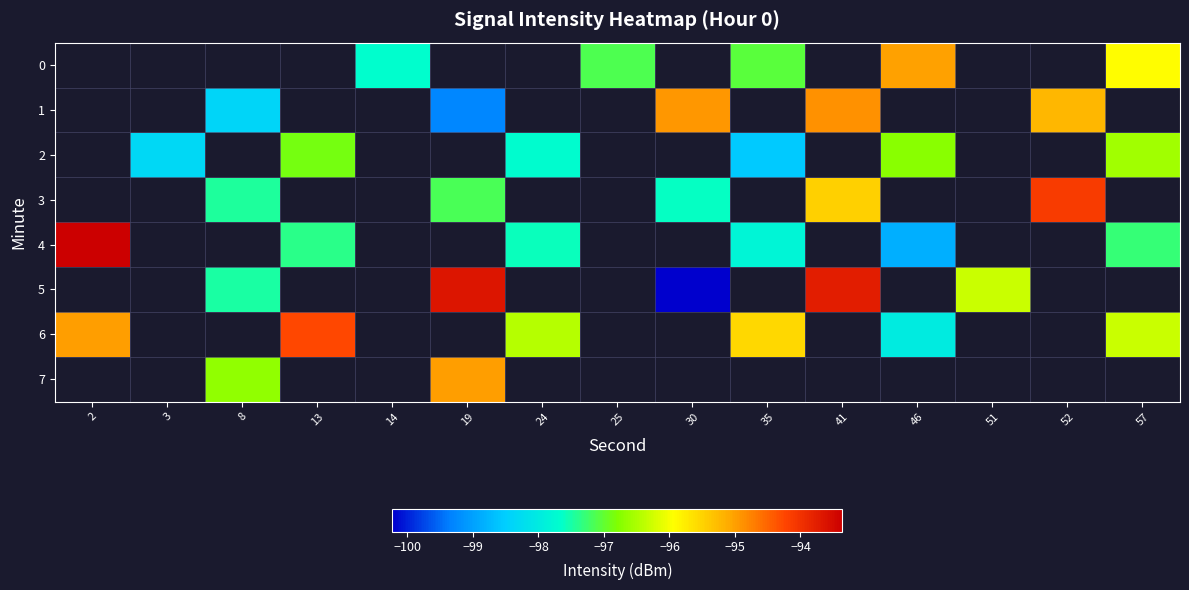

Is the value of 1 at 30 greater than the value of 7 at 8?

Yes